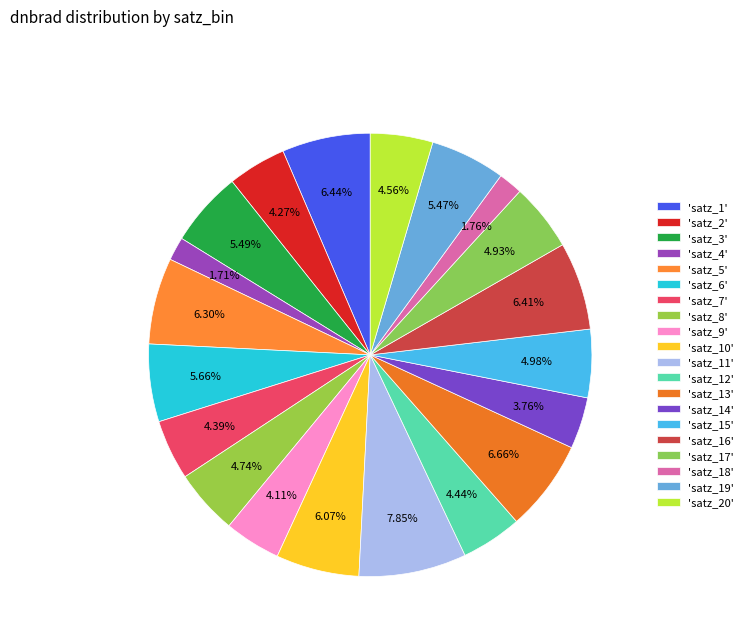

Count the number of slices in the pie.

20